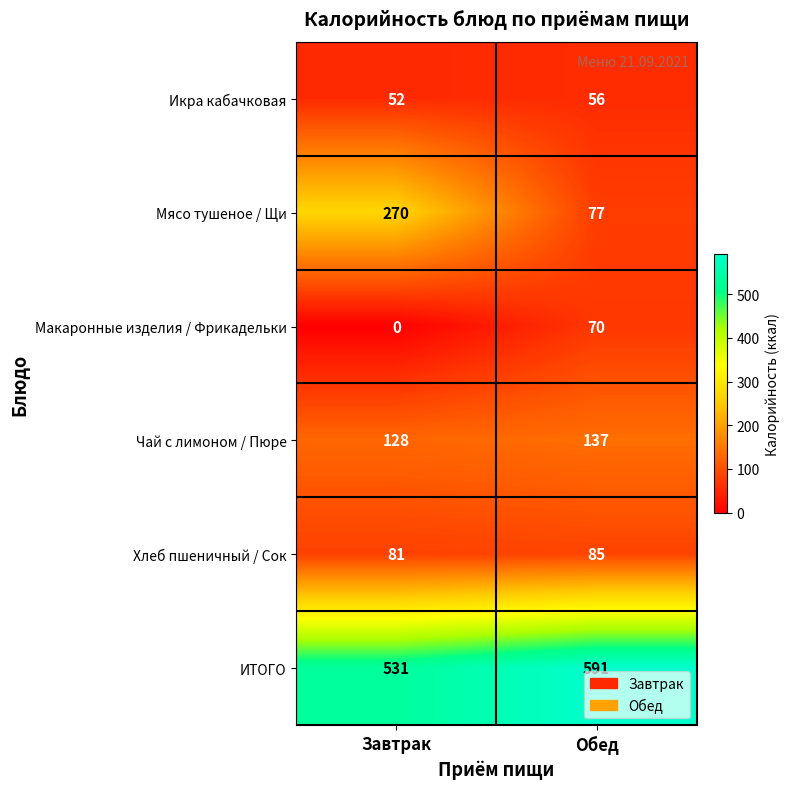

List the labels in order of Чай с лимоном / Пюре value, largest first.

Обед, Завтрак